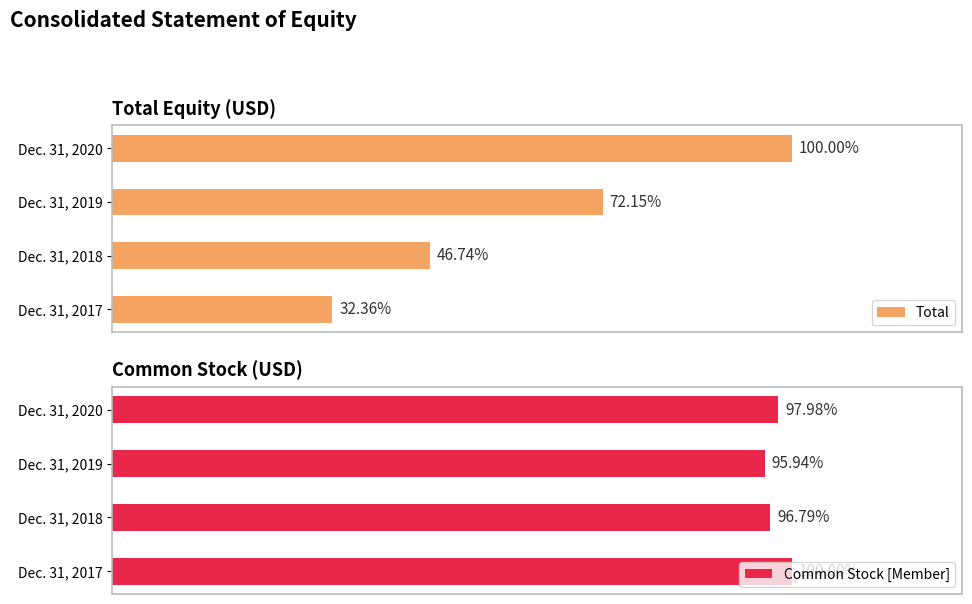

What is the minimum value for Total?

2884625